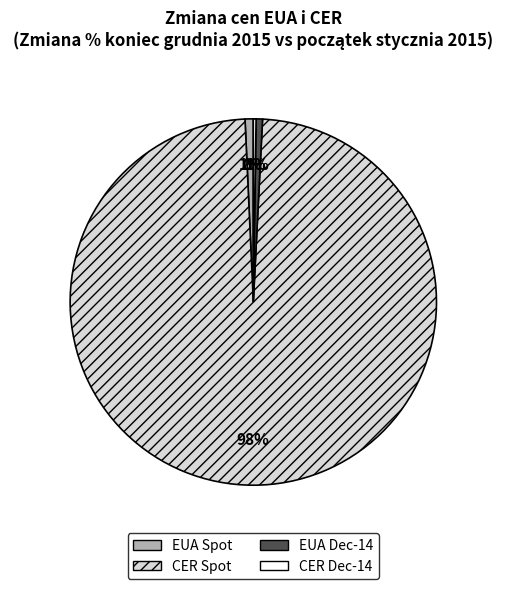

Which slice is the largest?

CER Spot